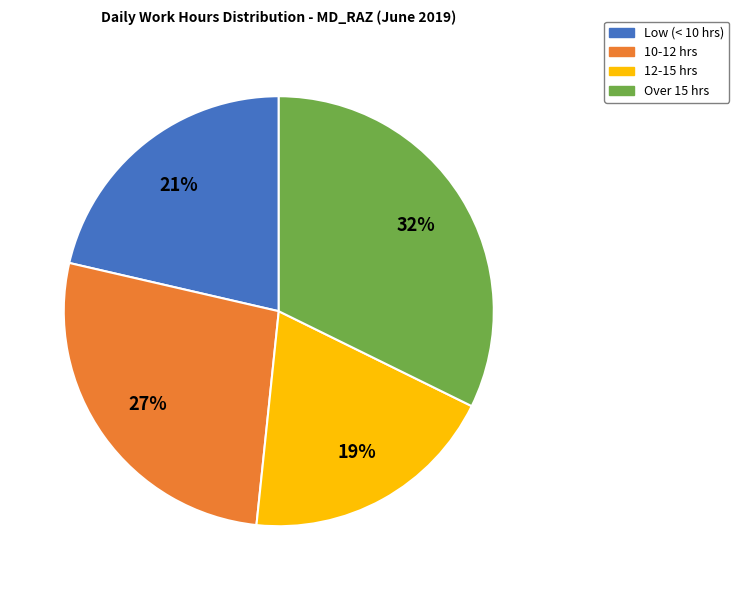

Which has a higher value, 10-12 hrs or Over 15 hrs?

Over 15 hrs